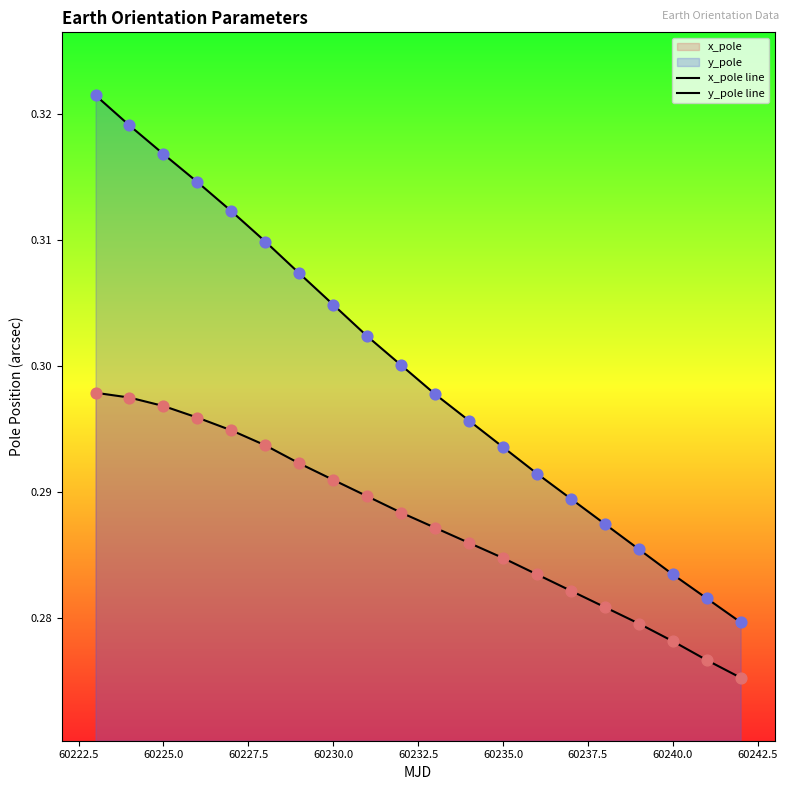

At which category is the sum across all series the highest?

60223